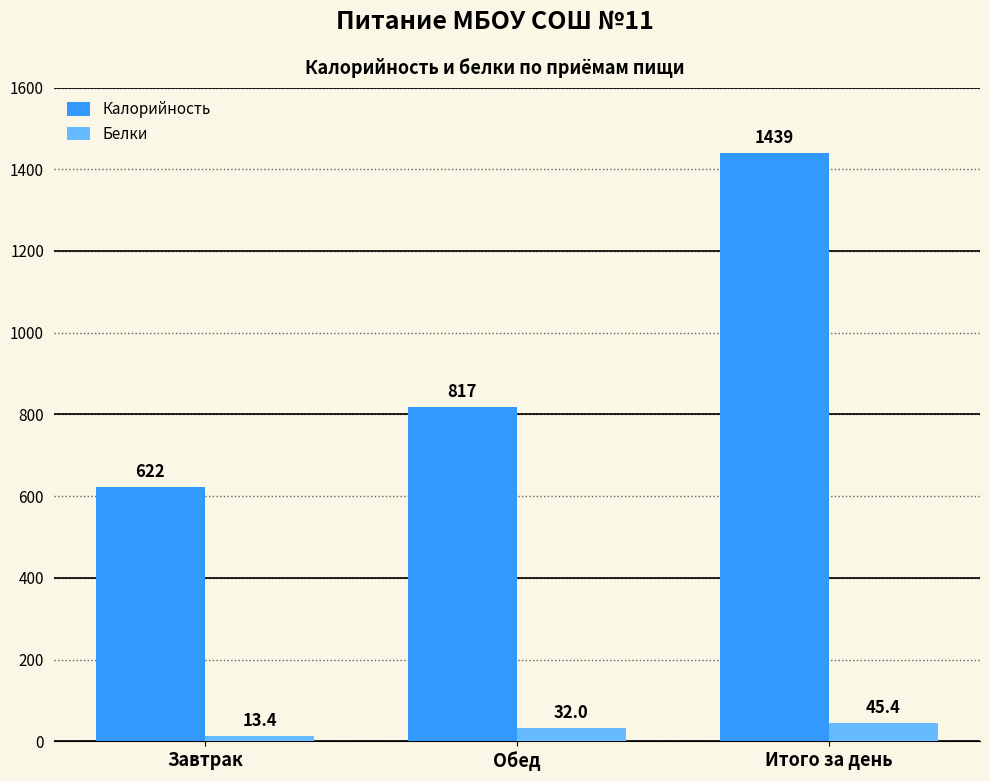

At how many categories does at least one series exceed 1057?

1